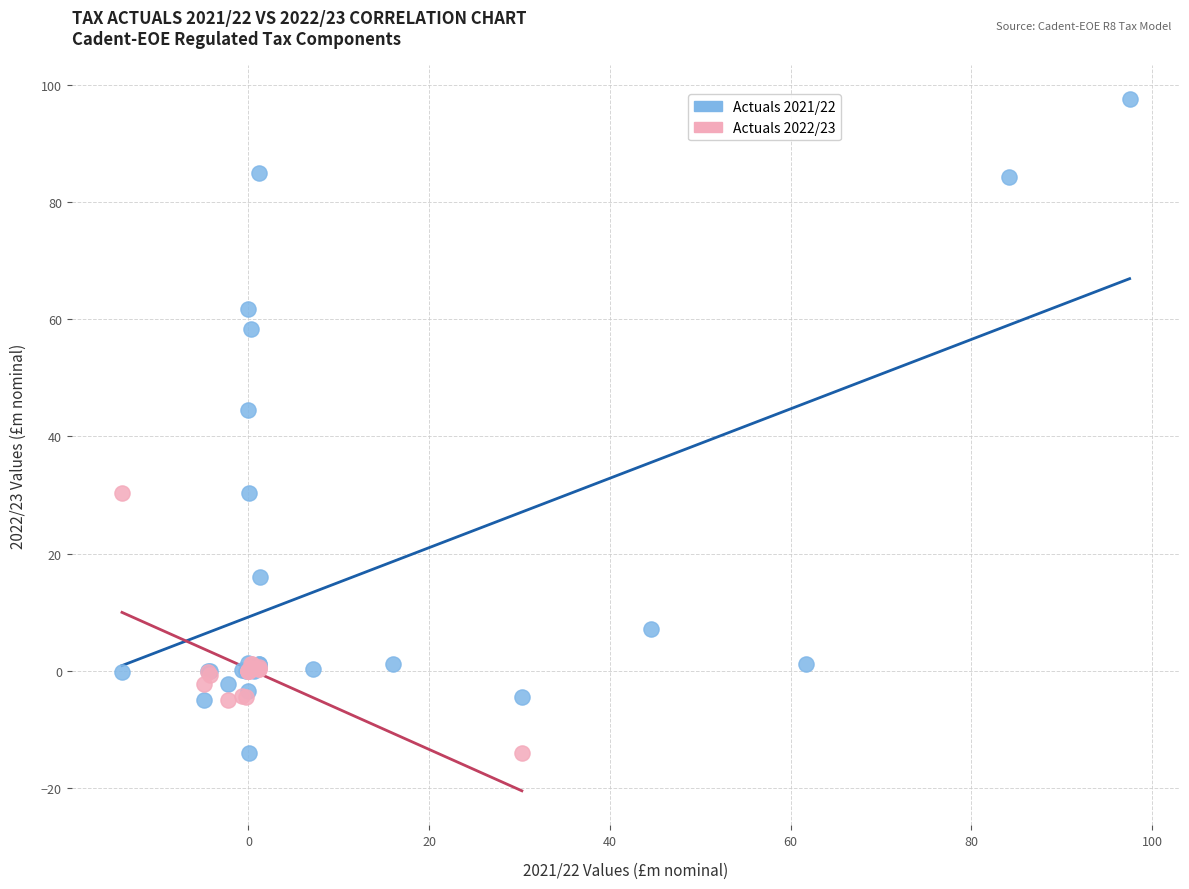

Which series reaches the maximum Y coordinate?

Actuals 2021/22